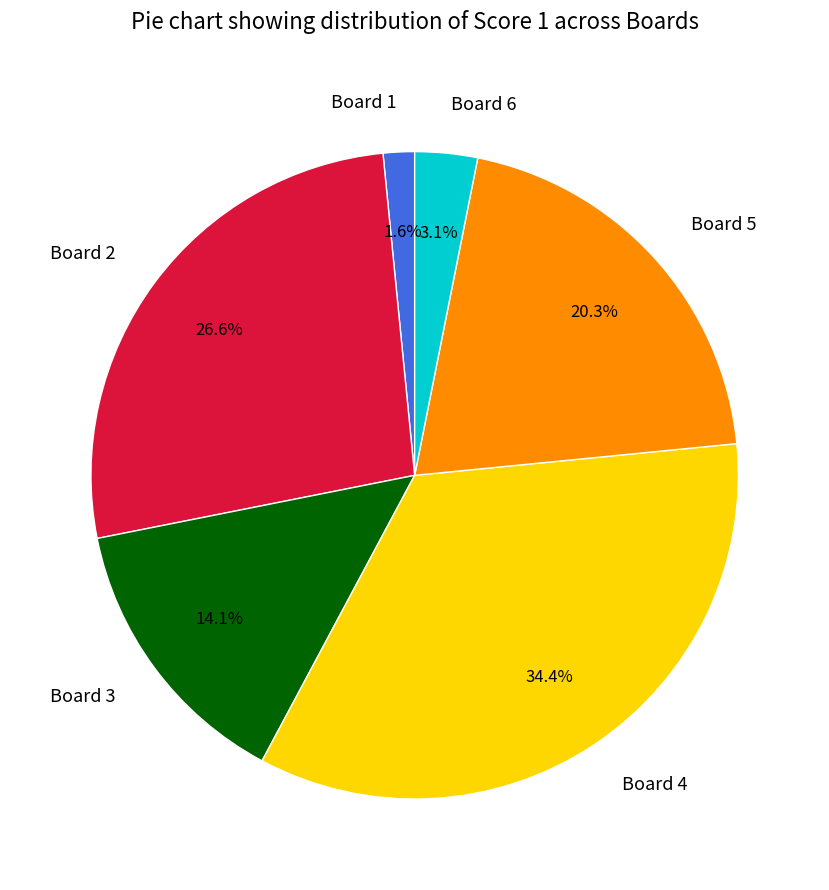

What percentage is the Board 5 slice, to the nearest percent?

20%